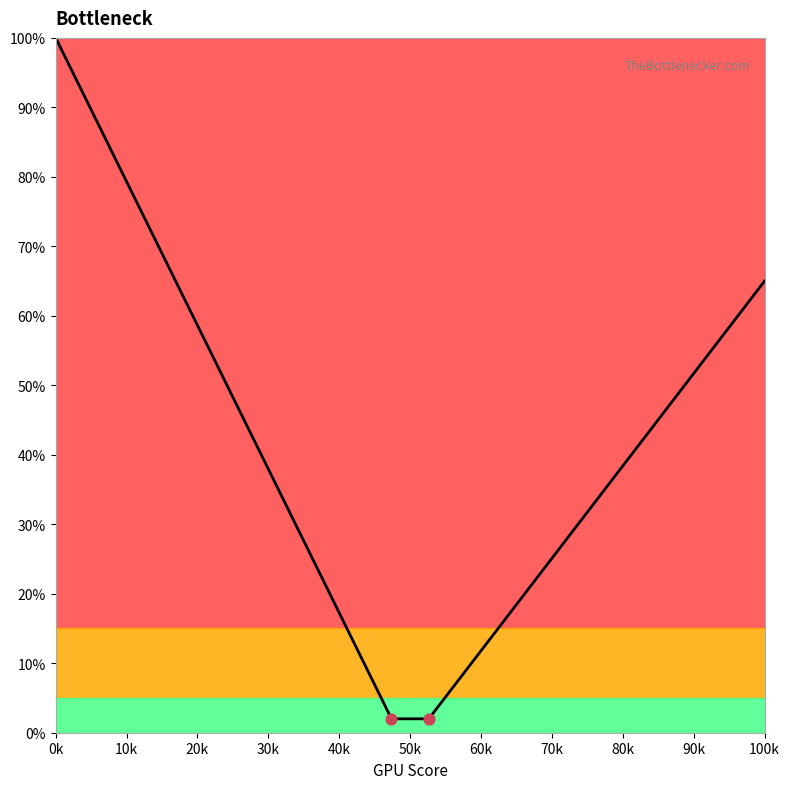

What is the smallest value displayed?

2.0